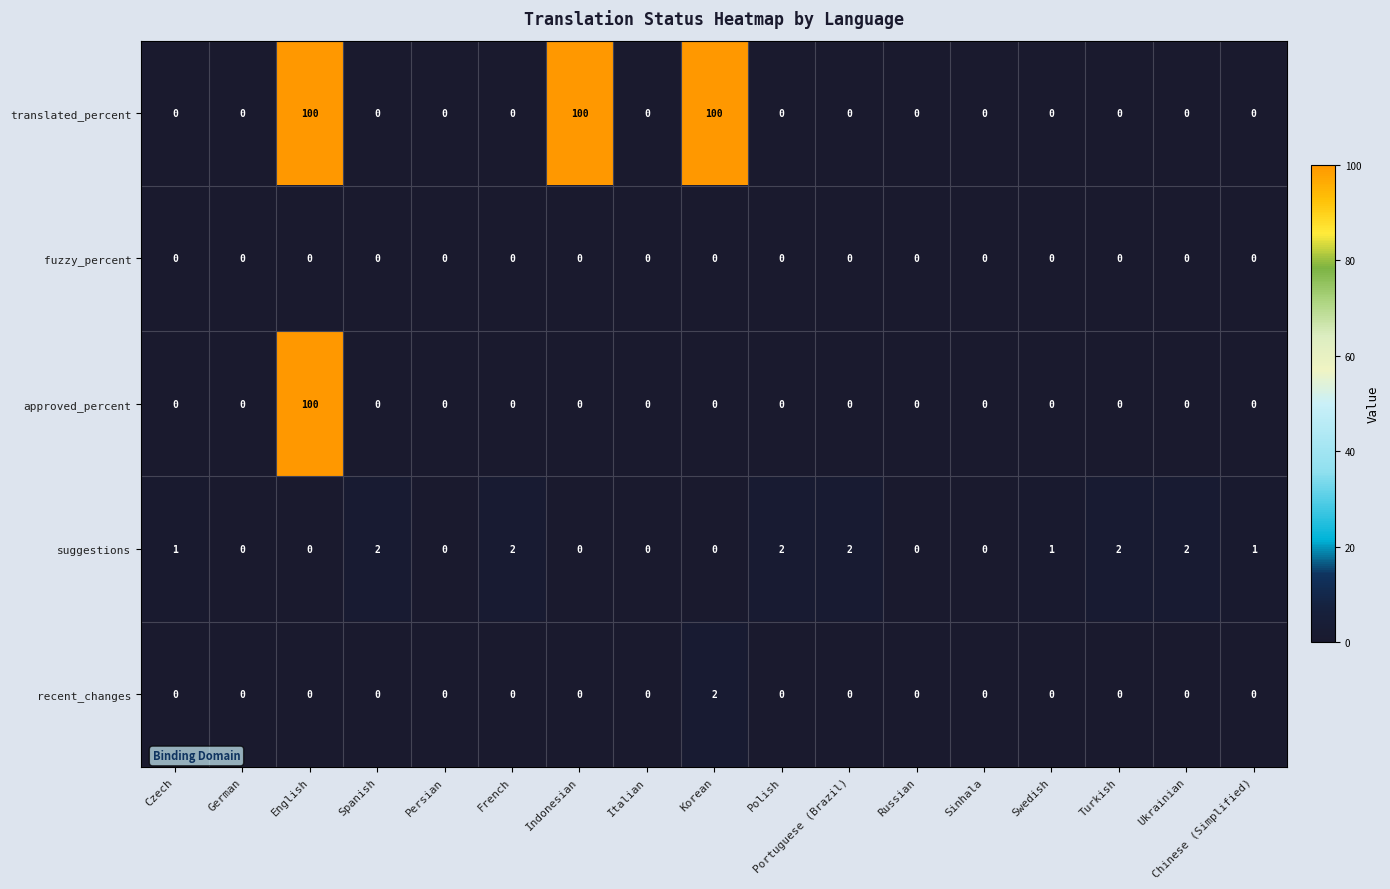

The value of fuzzy_percent at Polish is 0. True or false?

True